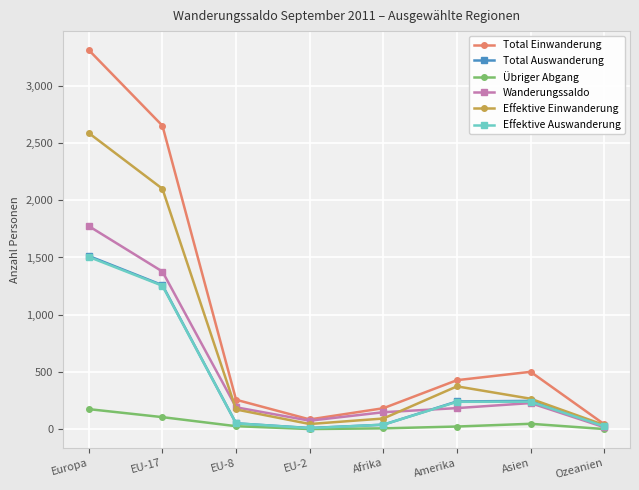

At which category is the sum across all series the highest?

Europa